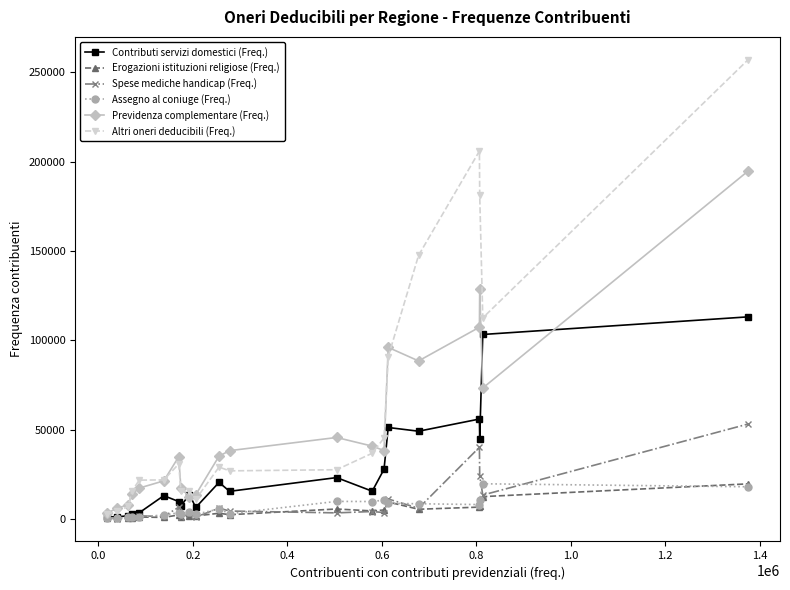

Which series has the largest range (max minus min)?

Altri oneri deducibili (Freq.)